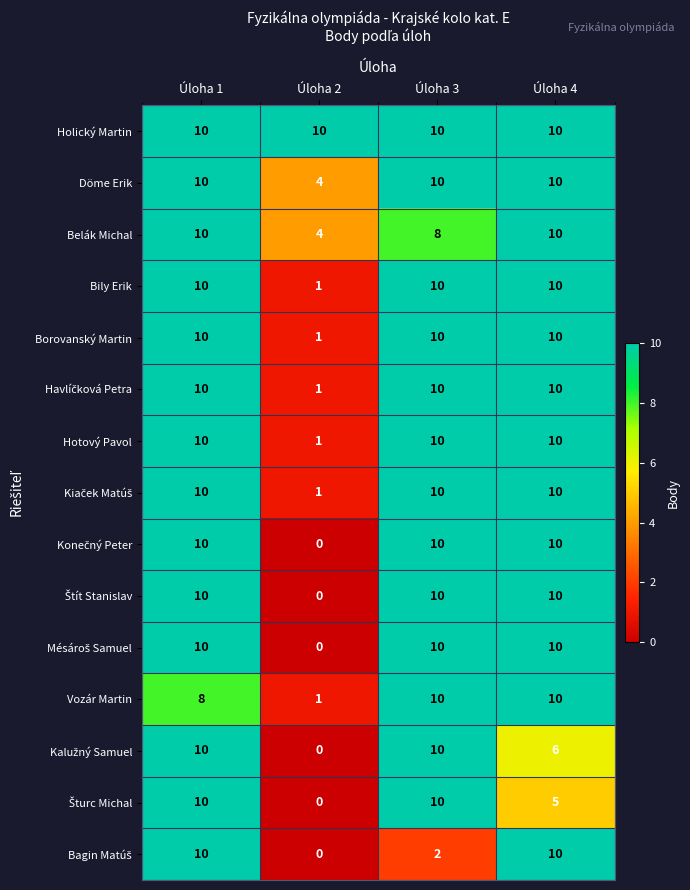

Which category has the lowest value across all series?

Úloha 2